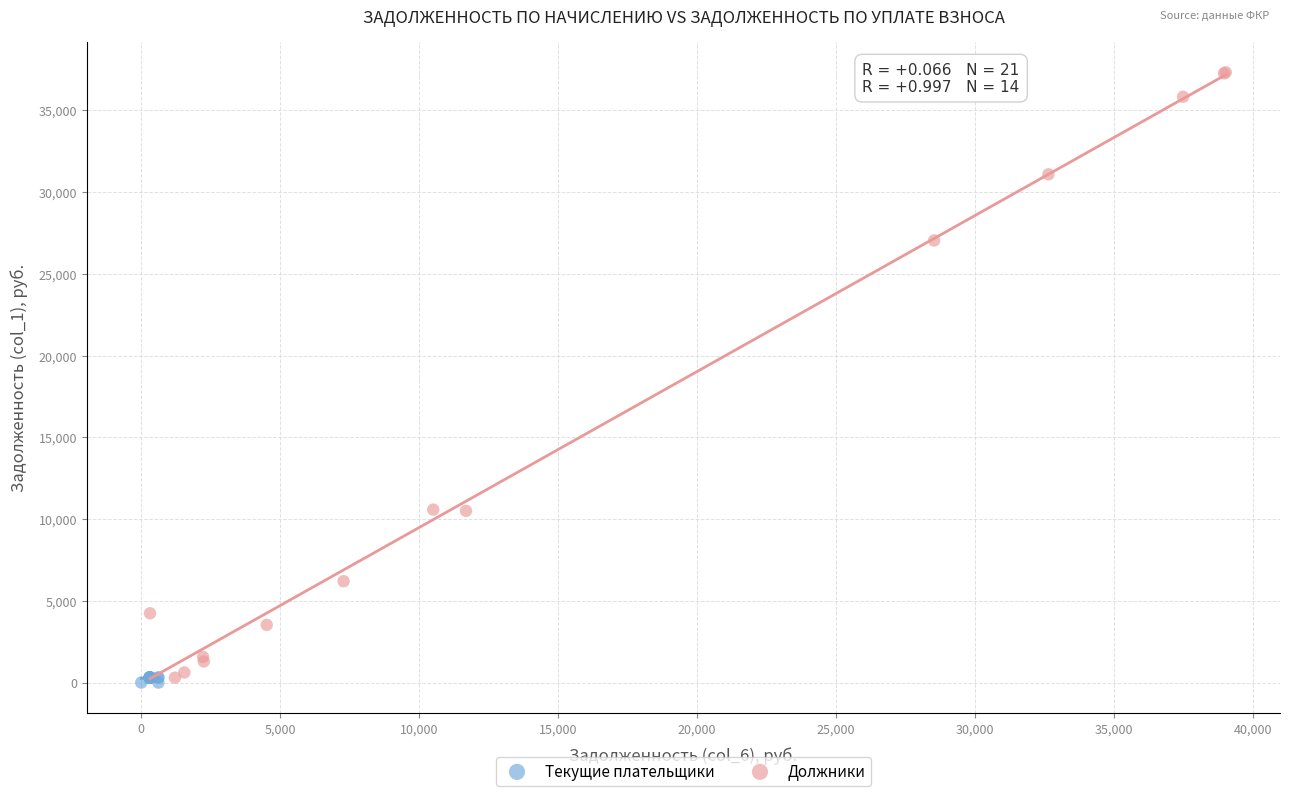

Which series has the widest spread of Y values?

Должники